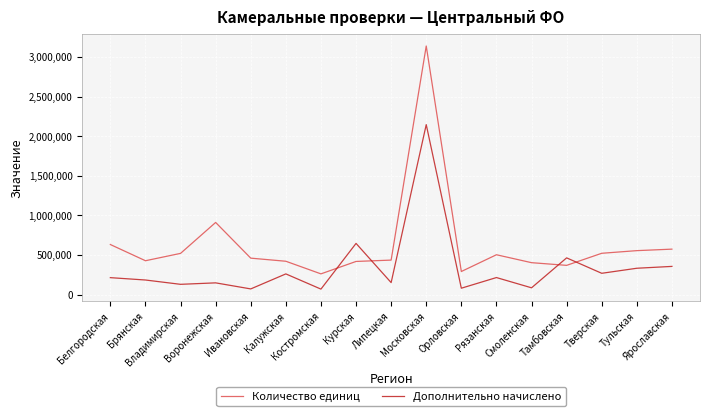

Which series changed the most between Смоленская and Тамбовская?

Дополнительно начислено